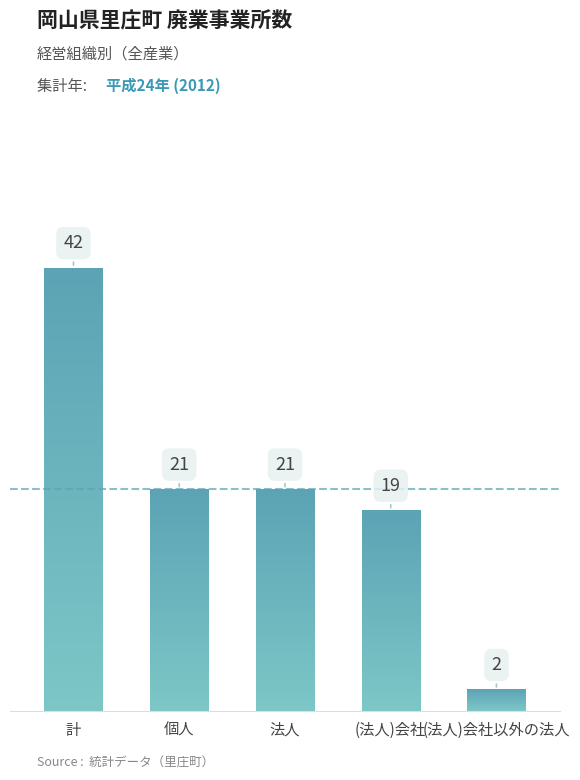

How many series are shown in this chart?

1